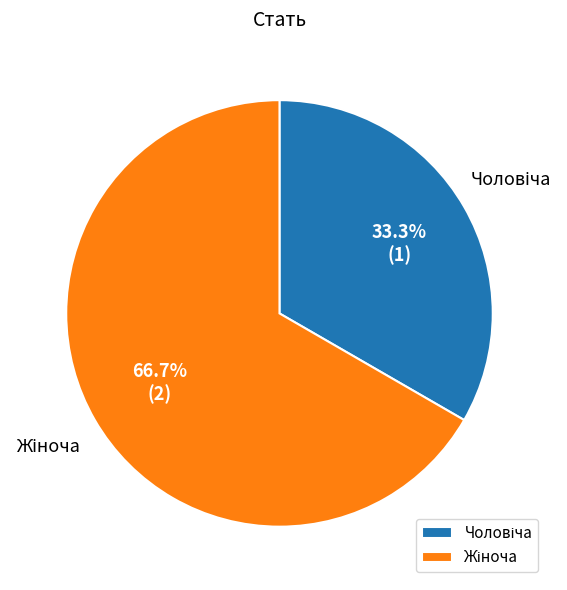

Is there a majority slice in this chart?

Yes